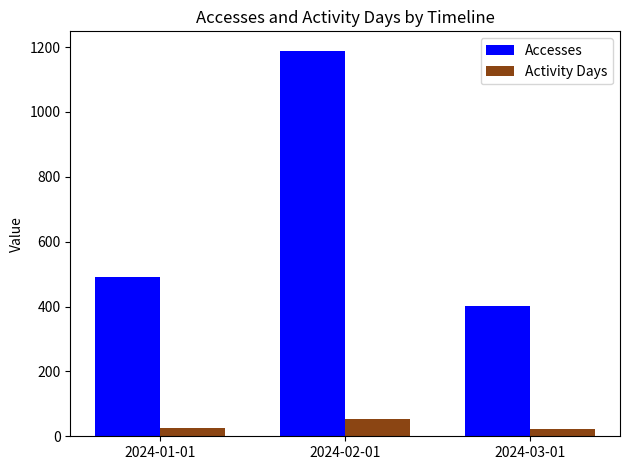

Rank the series by their maximum value, from lowest to highest.

Activity Days, Accesses